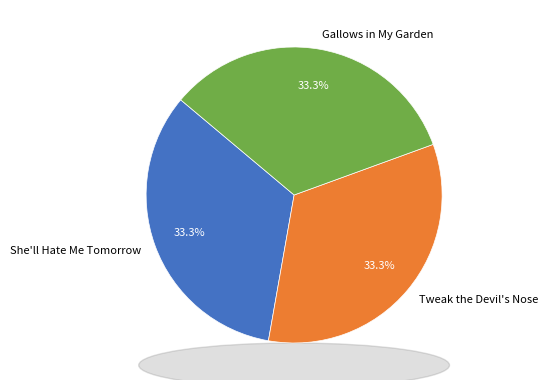

Approximately how many times larger is the value at She'll Hate Me Tomorrow compared to Gallows in My Garden?

1.0